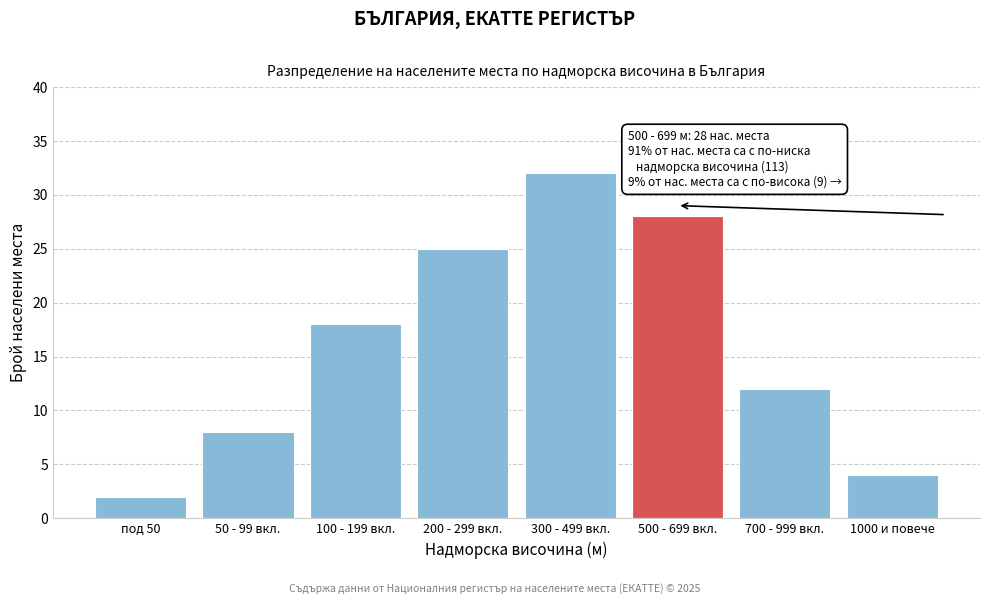

Reading right to left, extract all data points from this chart.

1000 и повече=4	700 - 999 вкл.=12	500 - 699 вкл.=28	300 - 499 вкл.=32	200 - 299 вкл.=25	100 - 199 вкл.=18	50 - 99 вкл.=8	под 50=2